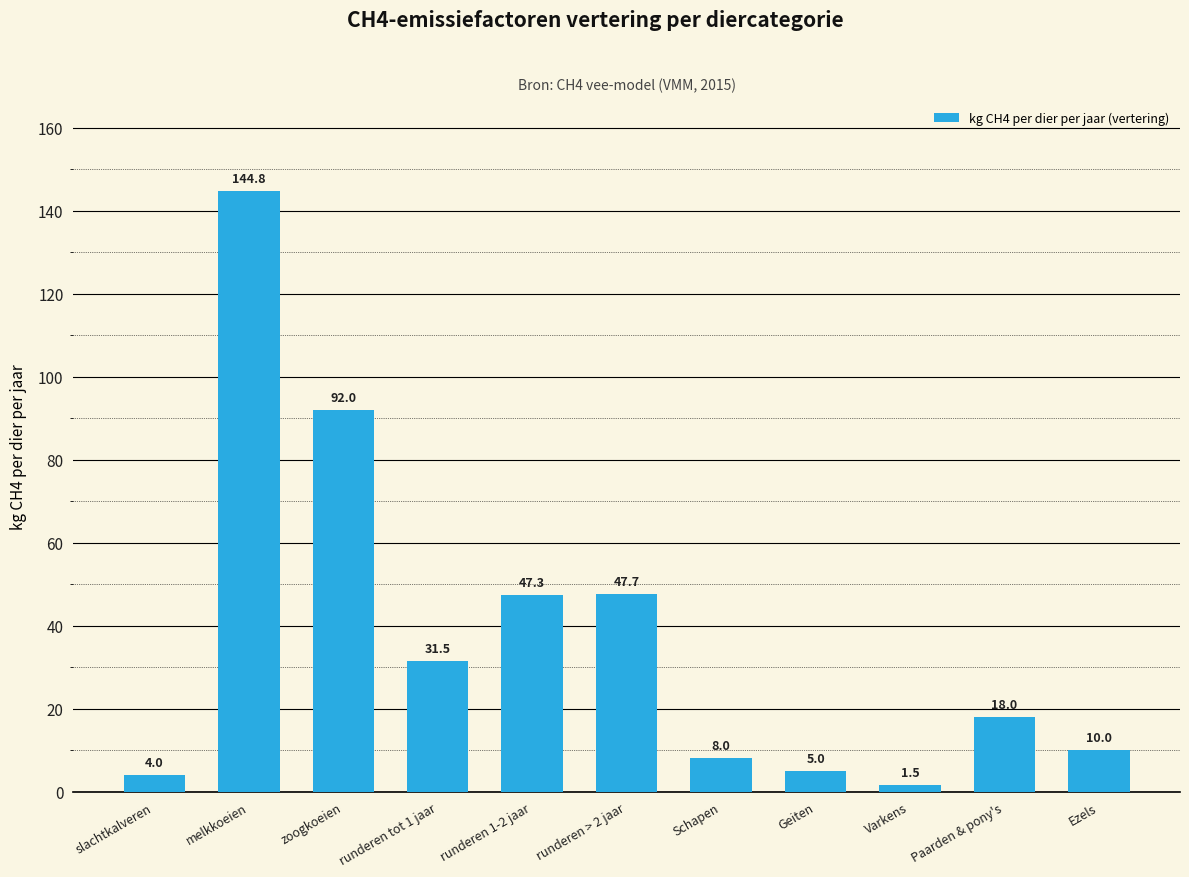

Reading left to right, what are all the values shown in this chart?

slachtkalveren=4.0	melkkoeien=144.8	zoogkoeien=92.0	runderen tot 1 jaar=31.5	runderen 1-2 jaar=47.3	runderen > 2 jaar=47.7	Schapen=8.0	Geiten=5.0	Varkens=1.5	Paarden & pony's=18.0	Ezels=10.0